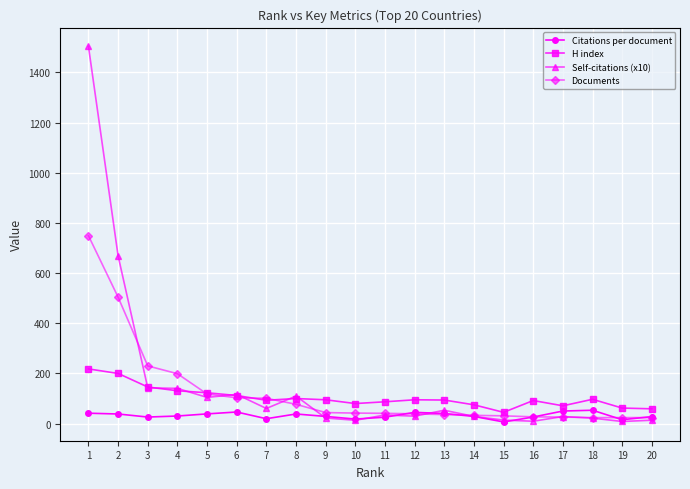

Count the number of data series in this chart.

4